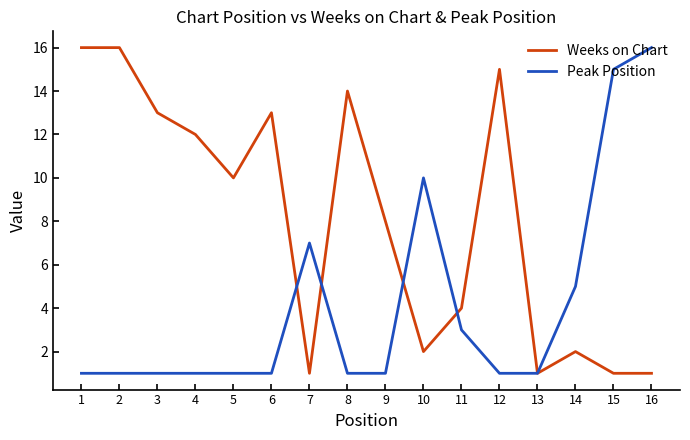

Which series has the largest total across all categories?

Weeks on Chart